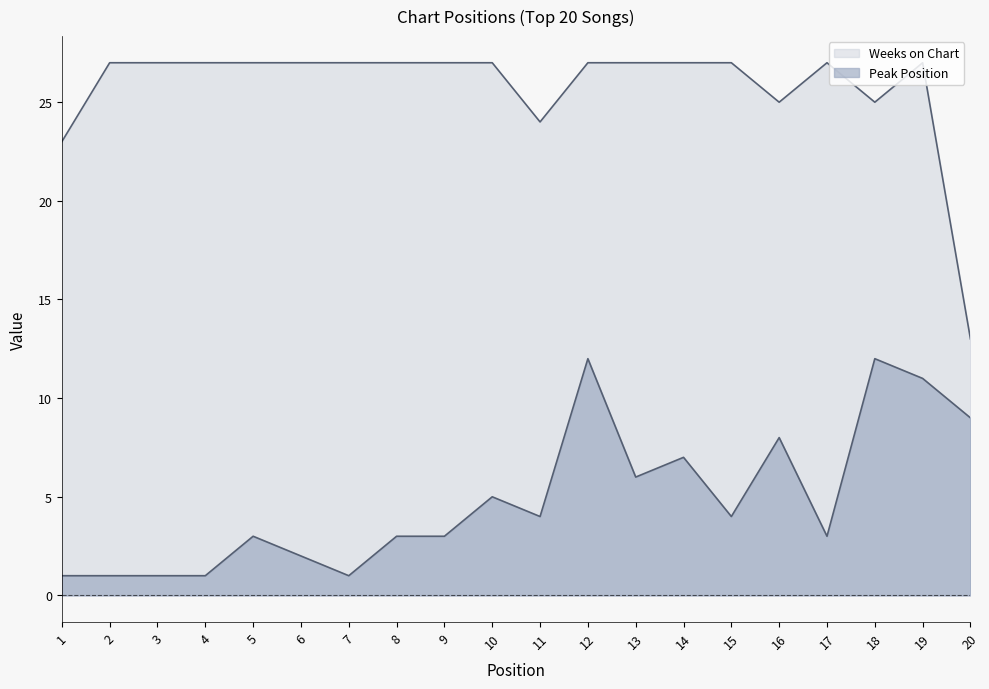

True or false: Peak Position has a value of 7 at 14.

True